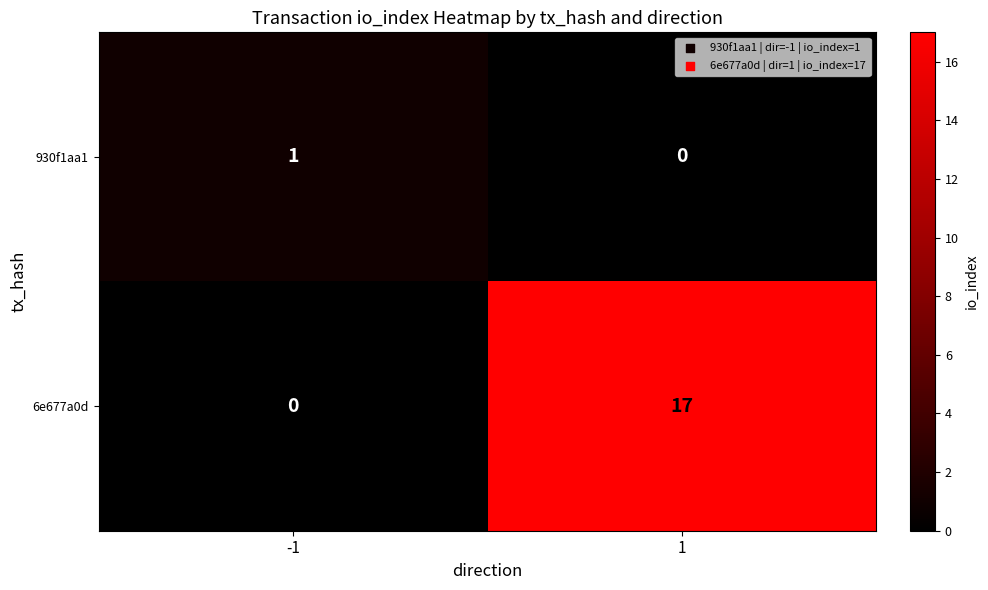

The 6e677a0d series shows 0 at -1. True or false?

True